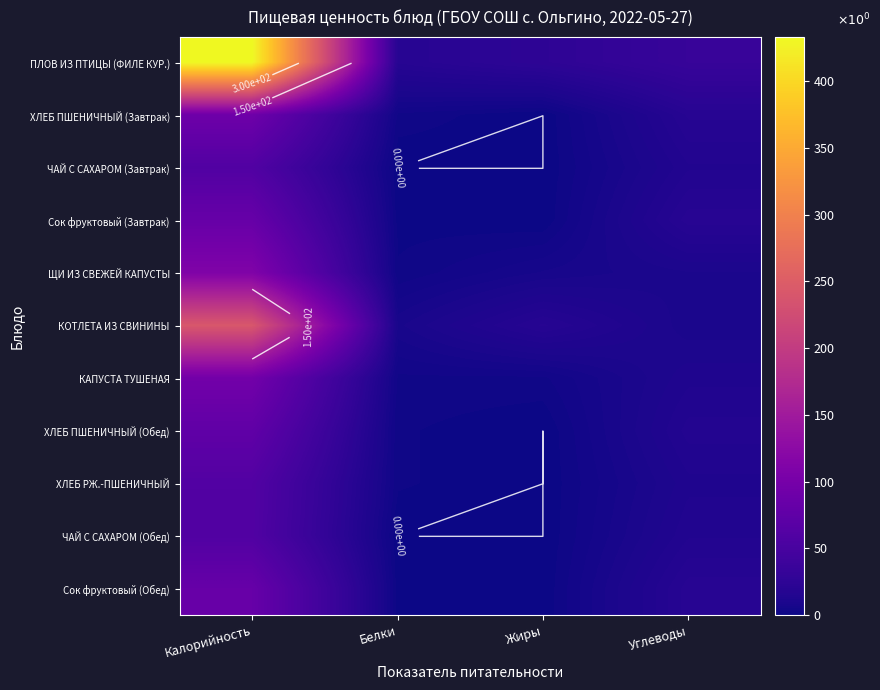

List the series in order of their peak value, highest first.

ПЛОВ ИЗ ПТИЦЫ (ФИЛЕ КУР.), КОТЛЕТА ИЗ СВИНИНЫ, ЩИ ИЗ СВЕЖЕЙ КАПУСТЫ, КАПУСТА ТУШЕНАЯ, ХЛЕБ ПШЕНИЧНЫЙ (Завтрак), Сок фруктовый (Завтрак), Сок фруктовый (Обед), ХЛЕБ ПШЕНИЧНЫЙ (Обед), ХЛЕБ РЖ.-ПШЕНИЧНЫЙ, ЧАЙ С САХАРОМ (Завтрак), ЧАЙ С САХАРОМ (Обед)